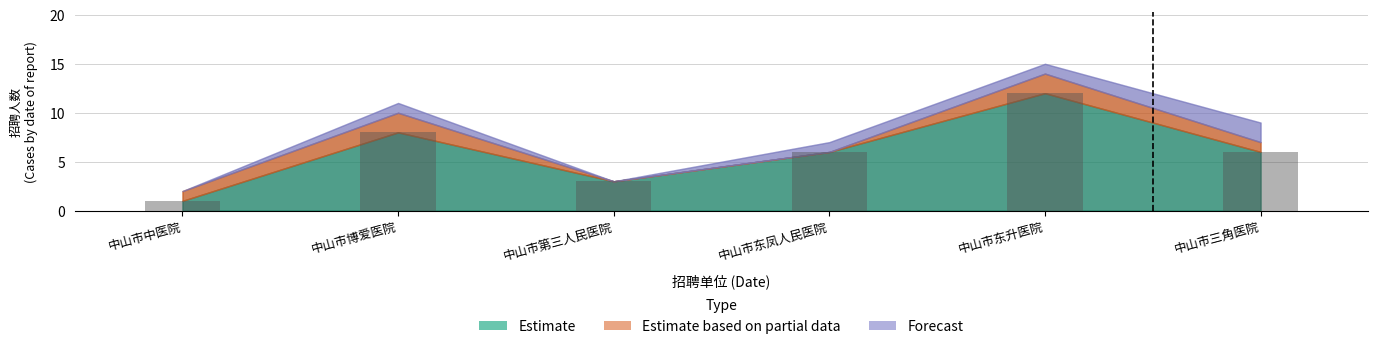

What is the change in value from 中山市中医院 to 中山市第三人民医院?

+2